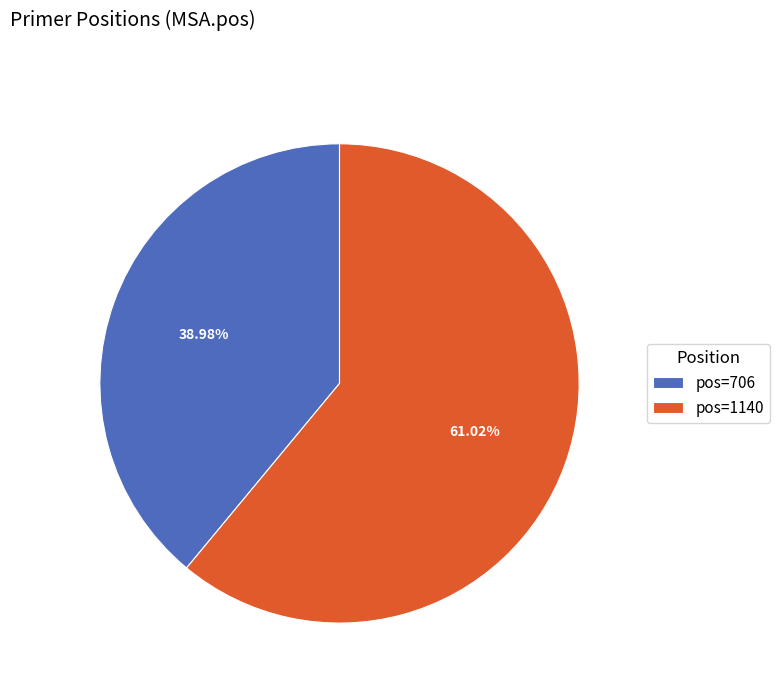

What is the majority slice?

pos=1140